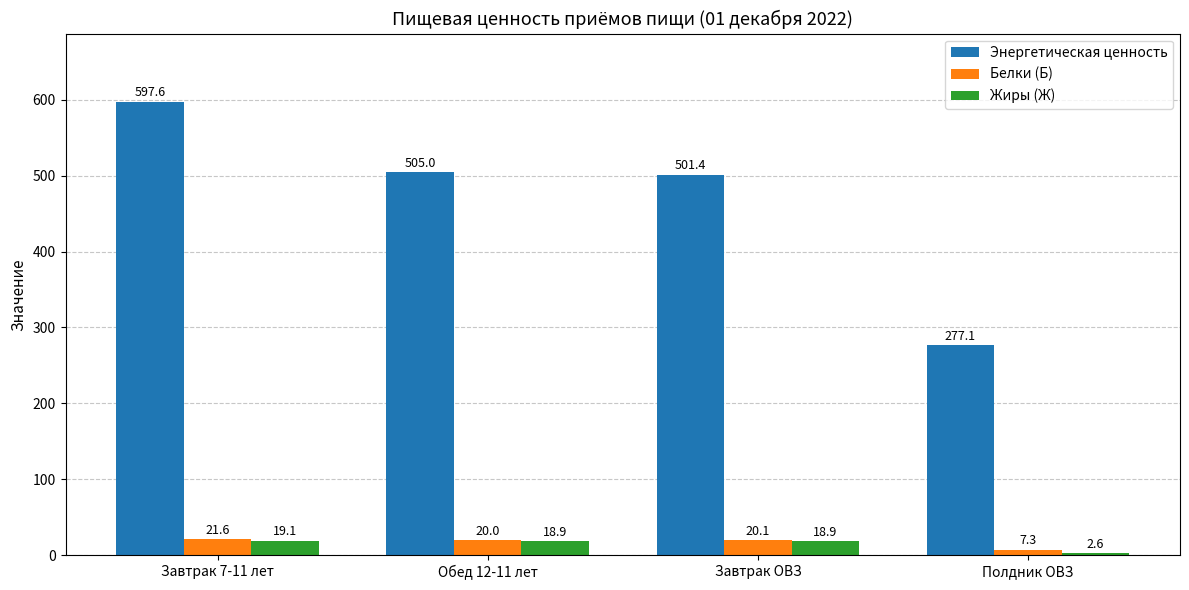

What is the sum of the Жиры (Ж) values at Завтрак 7-11 лет and Полдник ОВЗ?

21.7